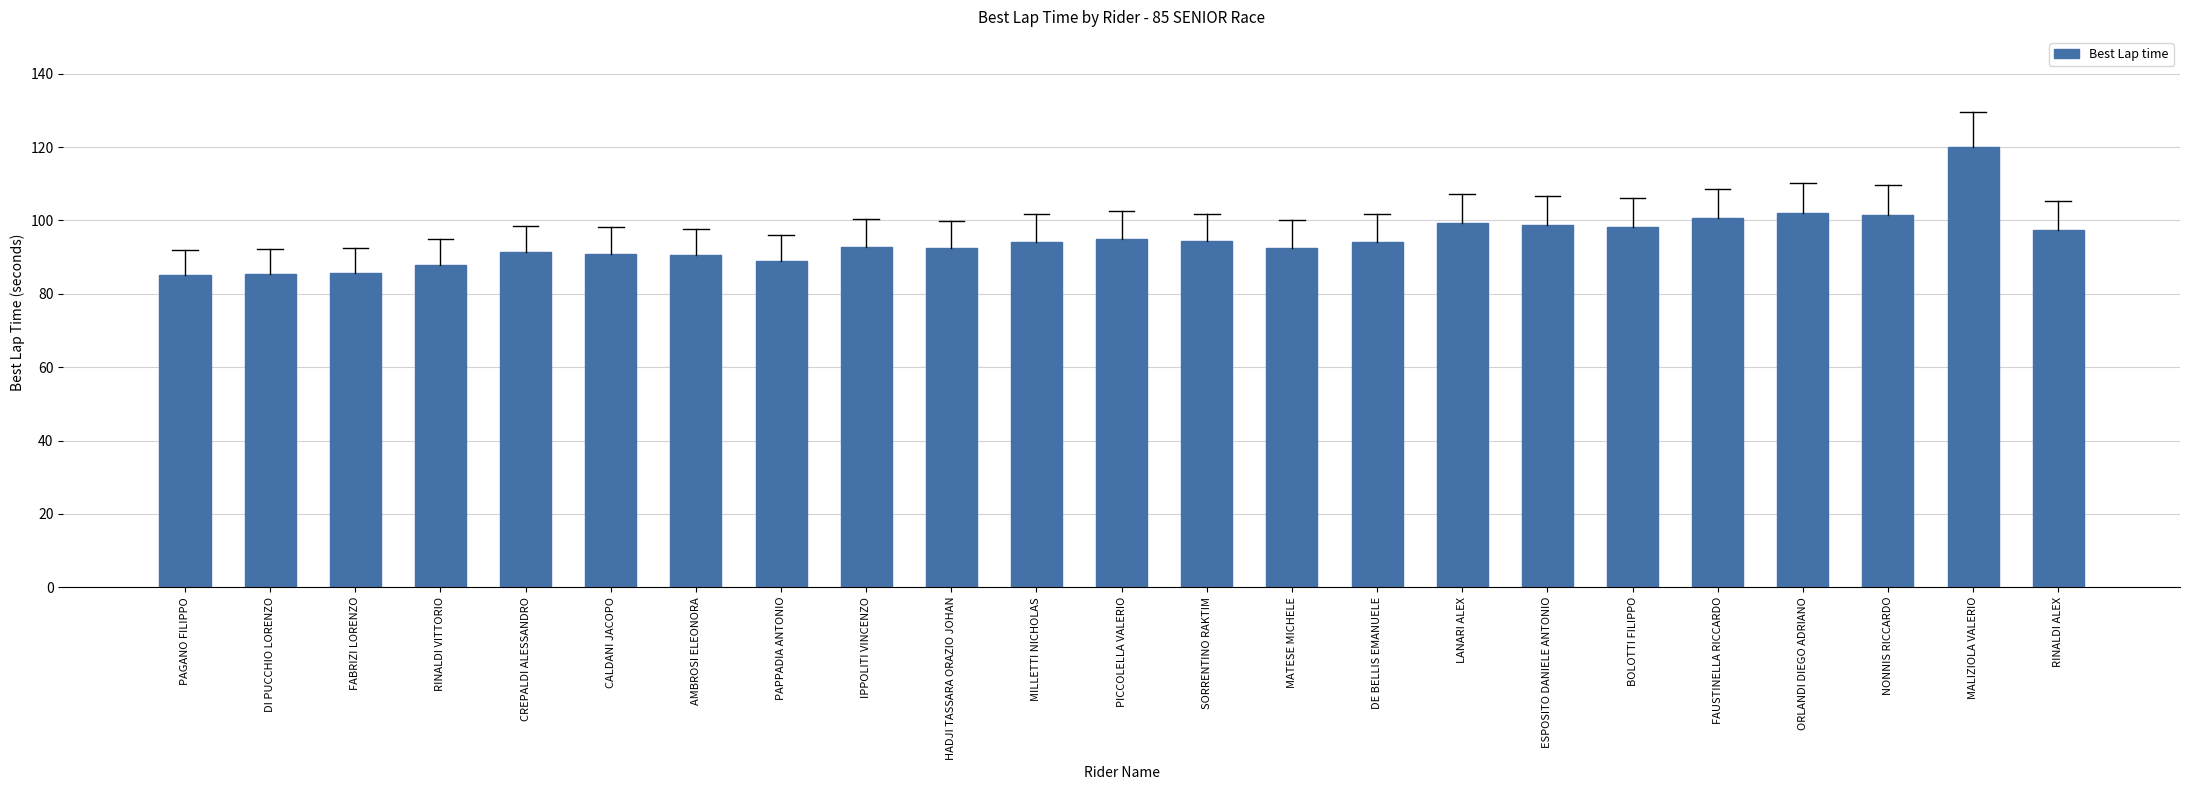

What is the average value?

94.7